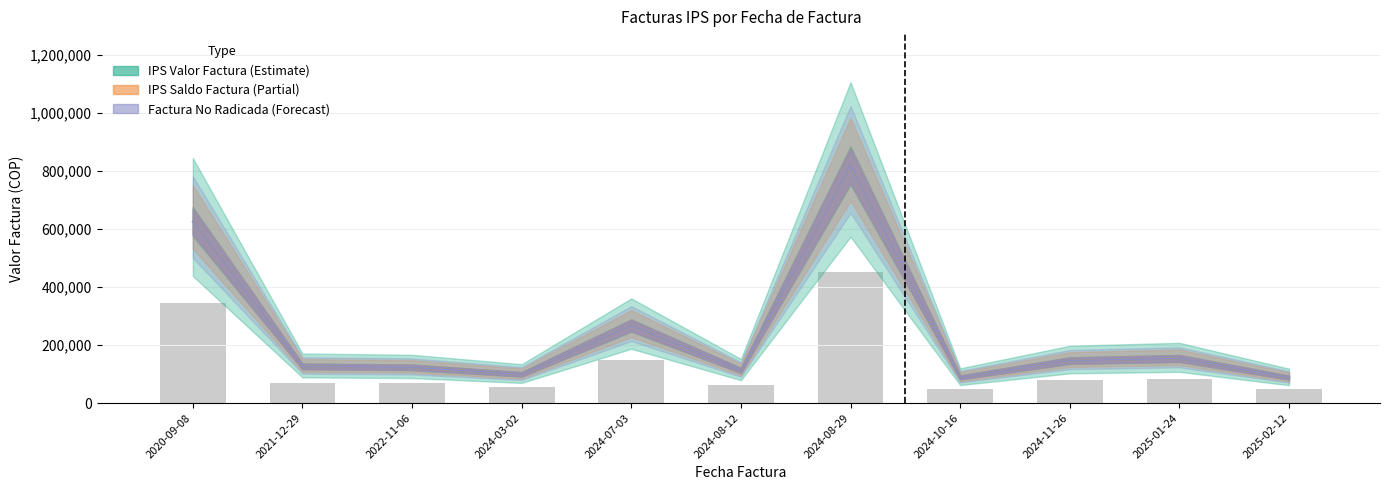

At which category is the sum across all series the highest?

2024-08-29